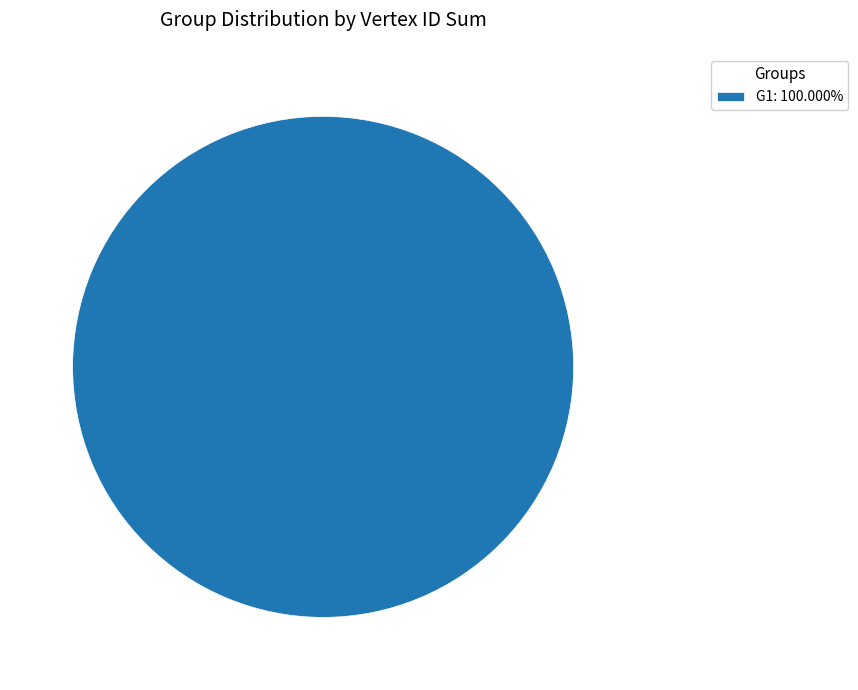

Is there a majority slice in this chart?

Yes